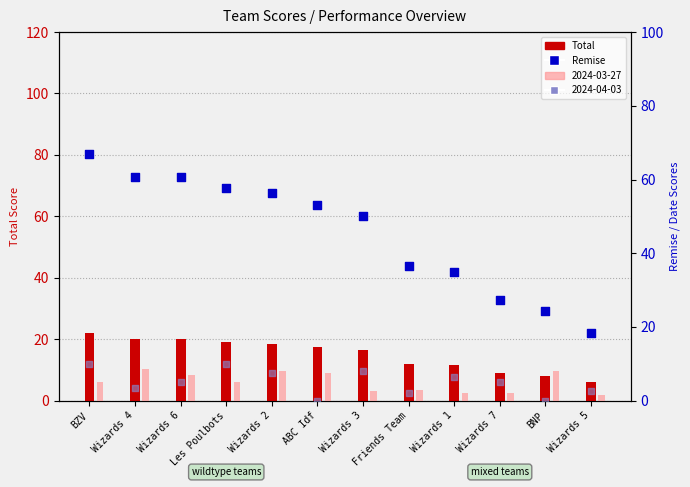

Which series has the largest total across all categories?

Remise